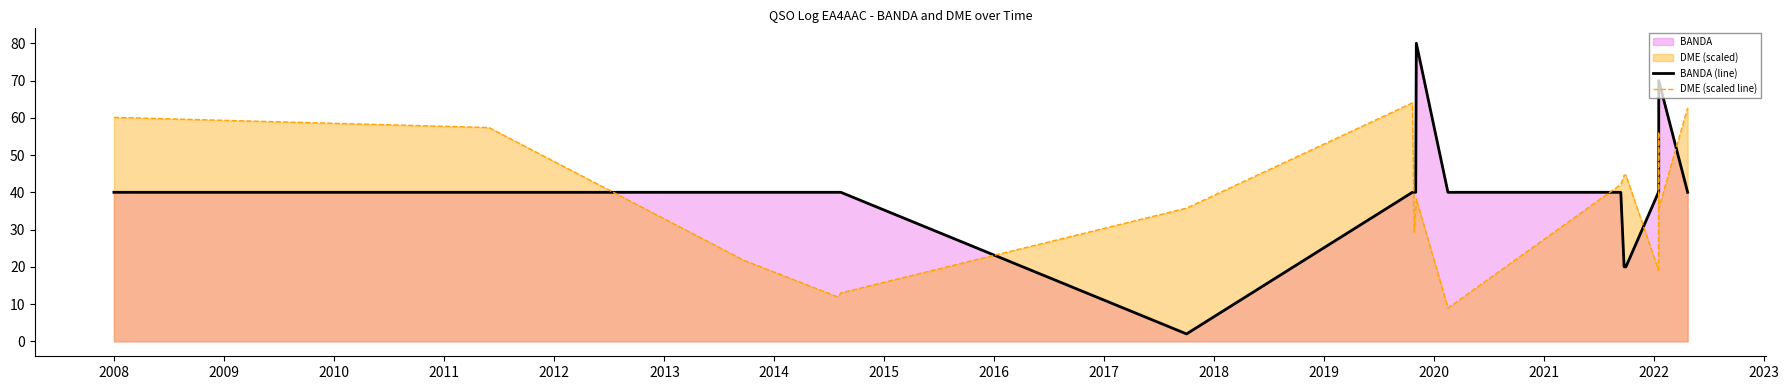

How many times do DME (scaled line) and BANDA (line) cross each other?

8